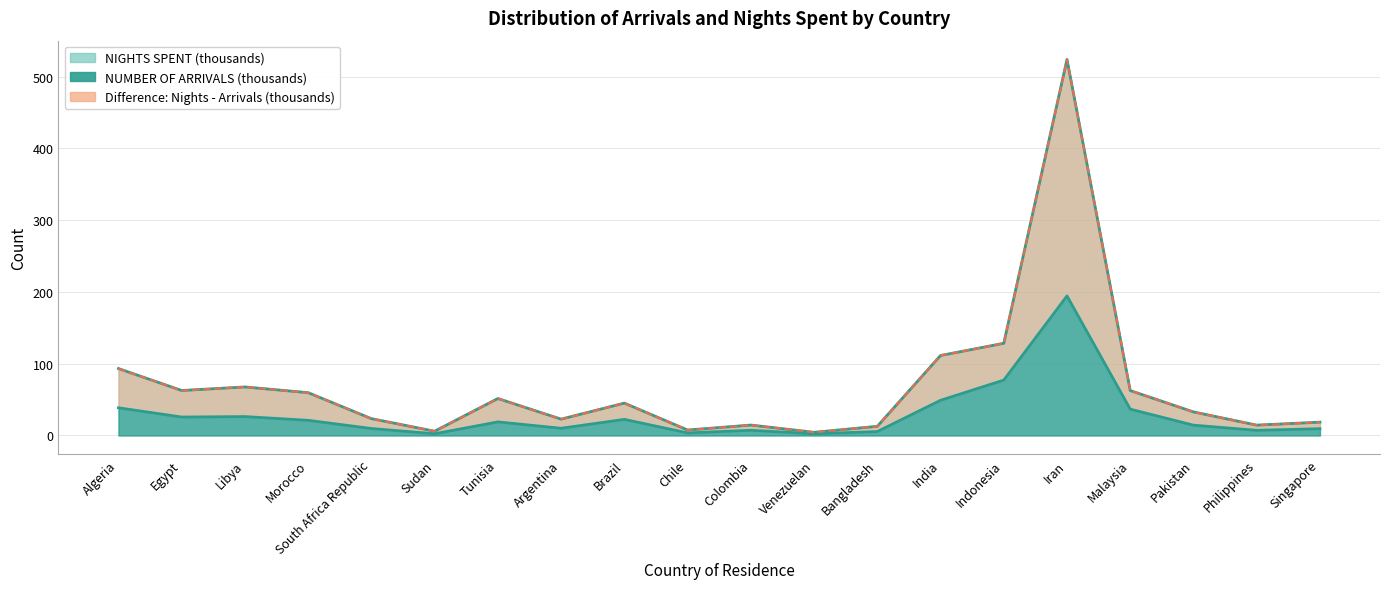

Read the NUMBER OF ARRIVALS value at Morocco.

21.1